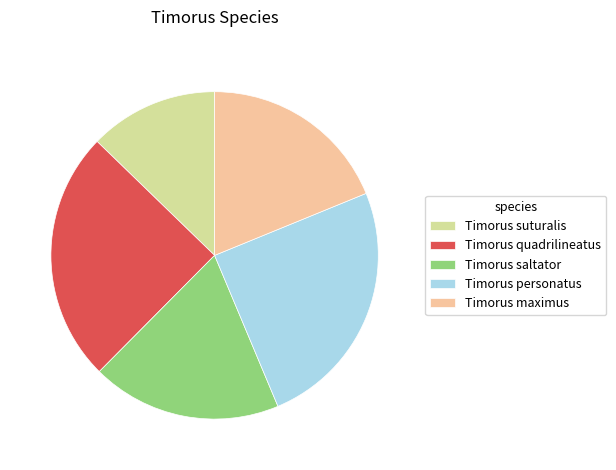

Combined, do Timorus maximus and Timorus suturalis account for over 50%?

No